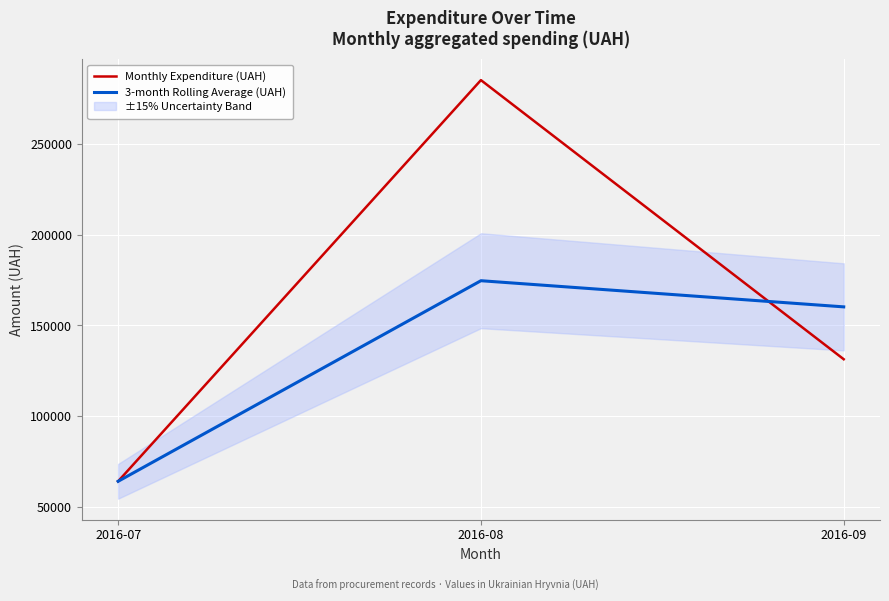

Which has a higher value, 2016-07 or 2016-08?

2016-08